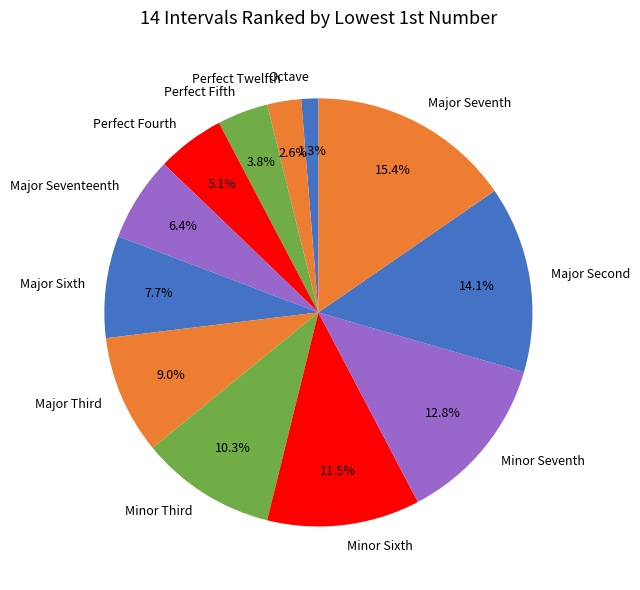

Count the number of slices in the pie.

12